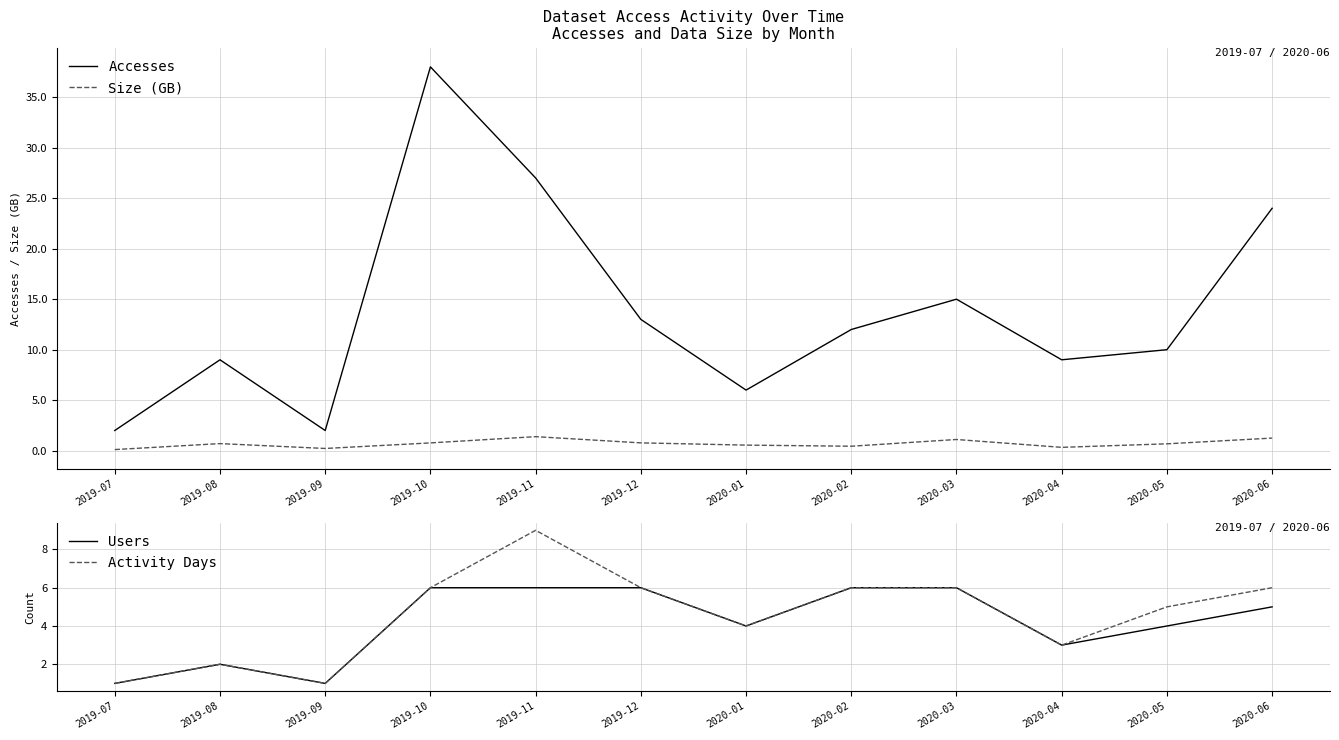

Rank the categories by Accesses value from highest to lowest.

2019-10, 2019-11, 2020-06, 2020-03, 2019-12, 2020-02, 2020-05, 2019-08, 2020-04, 2020-01, 2019-07, 2019-09